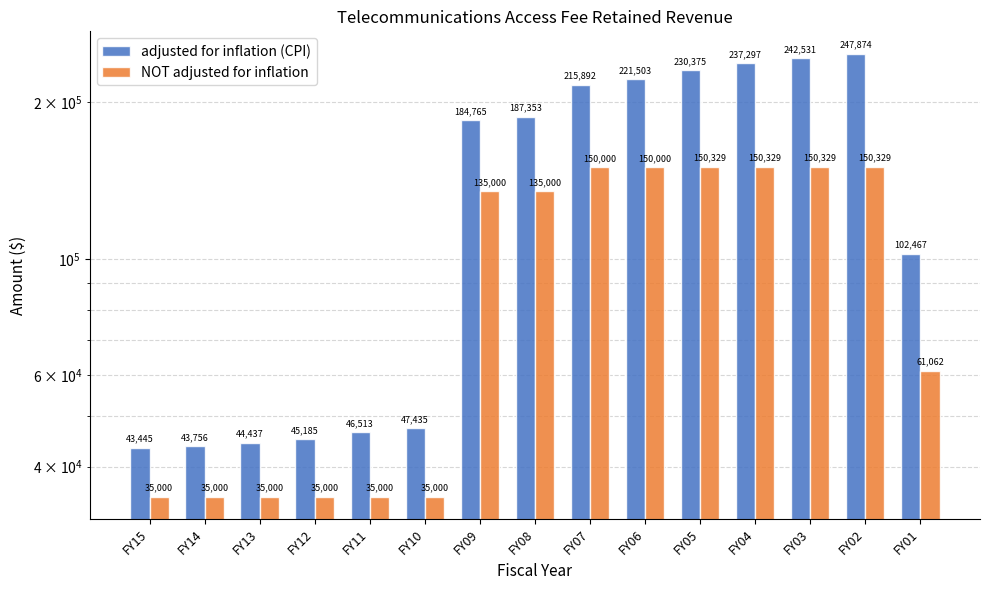

What is the value of the NOT adjusted for inflation bar at the 15th from the left?

61062